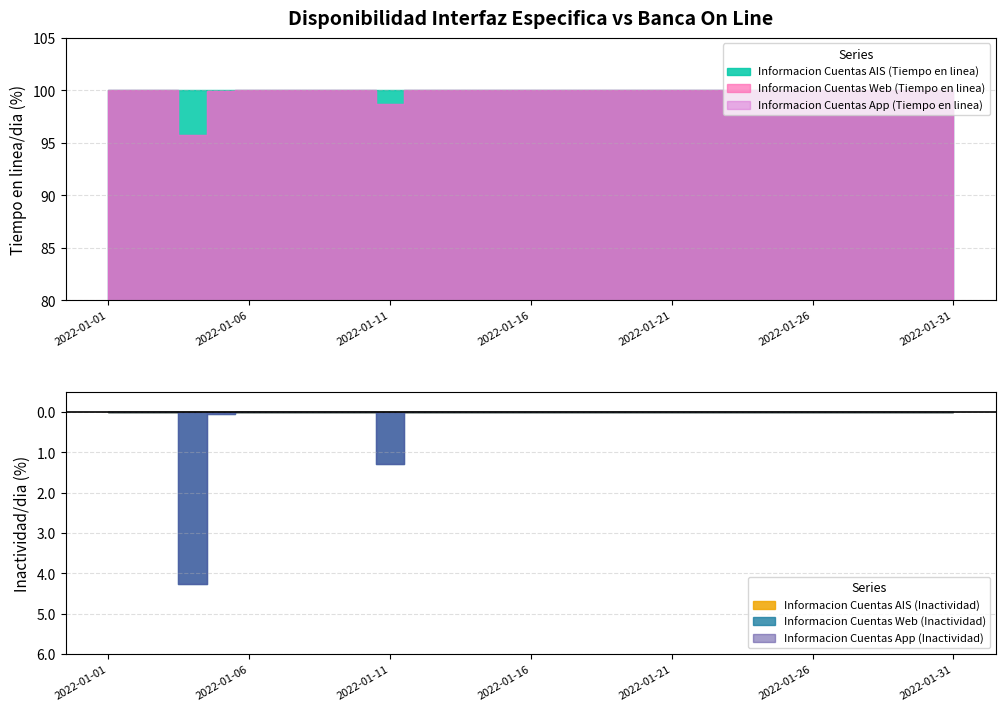

Does the chart have visible grid lines?

Yes